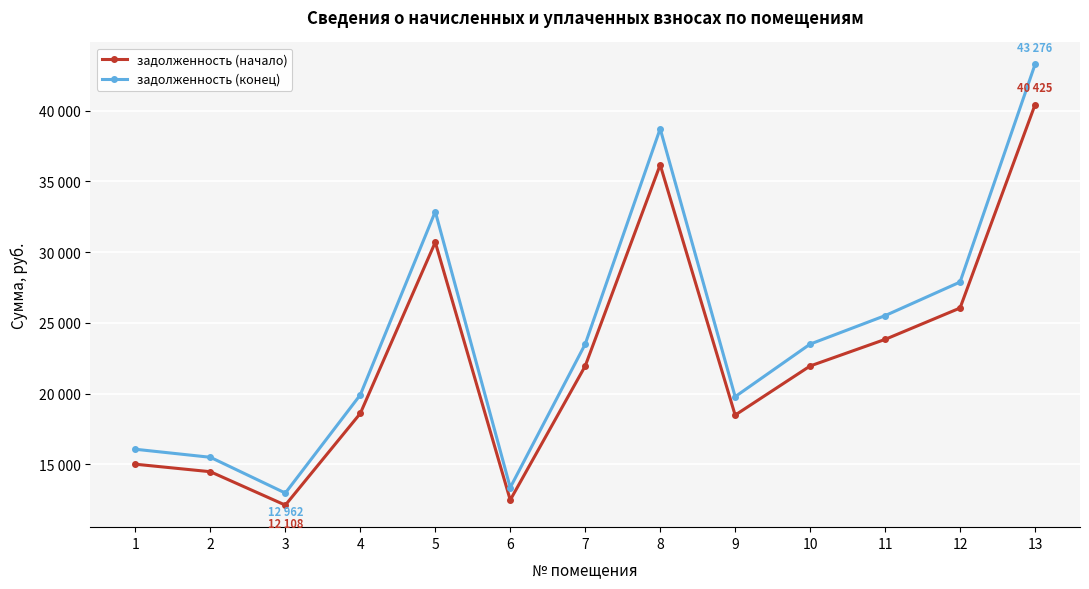

Reading left to right, list all the values displayed in this chart.

задолженность (начало): 15002.6	14472.0	12108.2	18596.5	30704.8	12470.0	21949.2	36180.0	18475.9	21949.2	23830.6	26049.6	40425.1
задолженность (конец): 16060.6	15492.6	12962.1	19908.0	32870.1	13349.5	23497.1	38731.5	19778.9	23497.1	25511.2	27886.7	43276.0